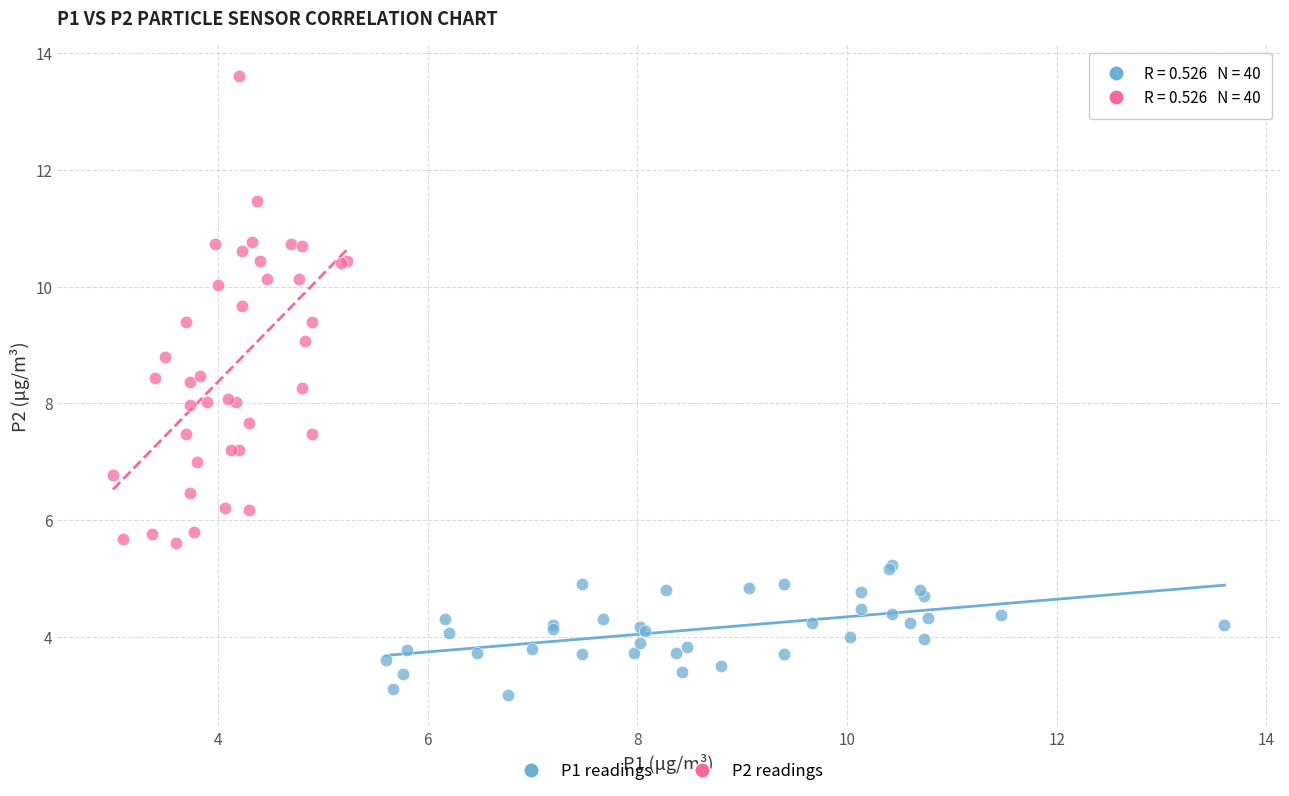

Which series reaches the minimum Y coordinate?

P1 readings